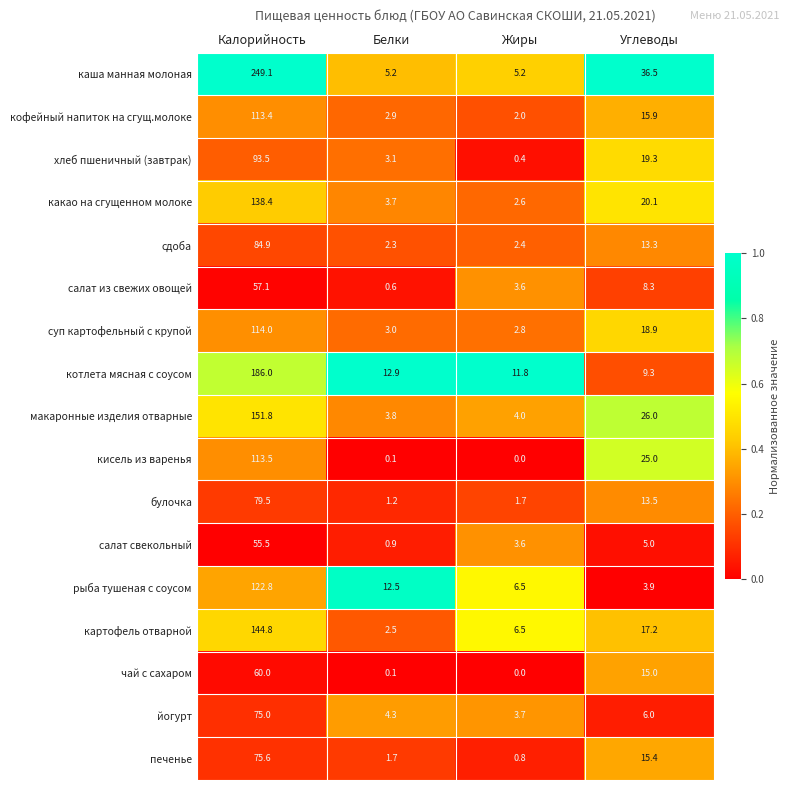

What is the greatest value displayed?

249.1